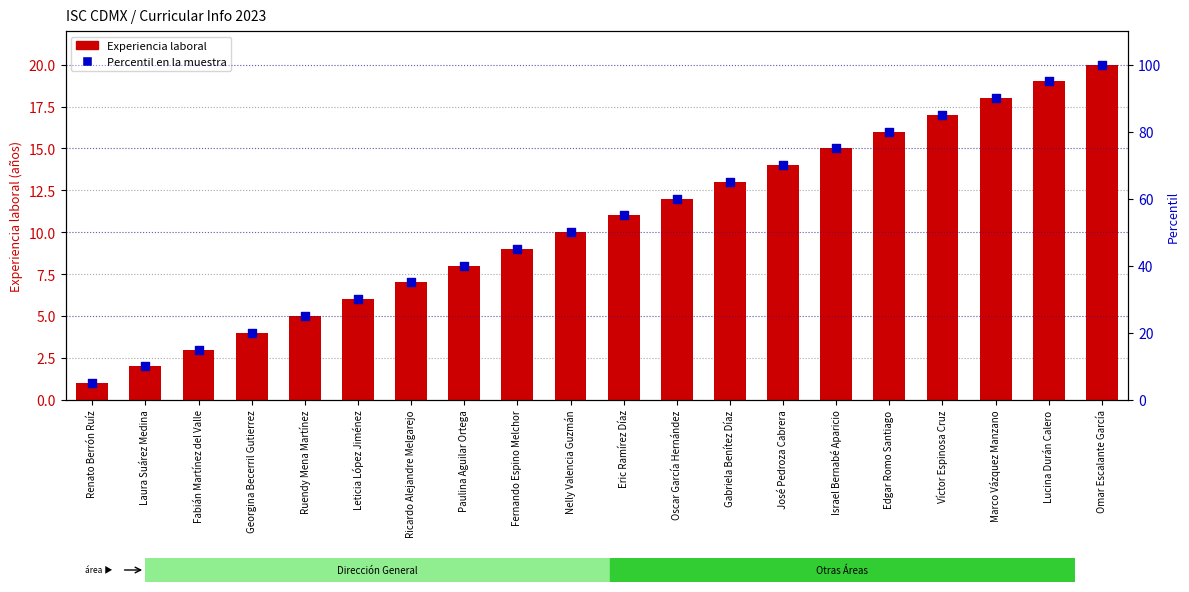

Which series reaches the maximum Y coordinate?

Percentil en la muestra